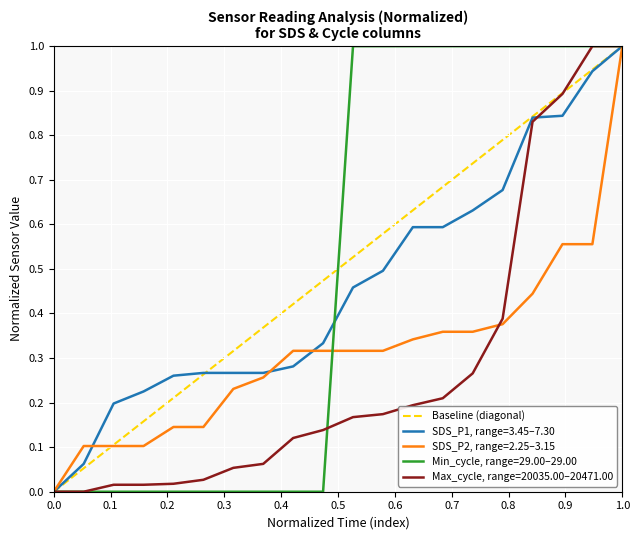

Does the chart display data point markers on the line(s)?

No